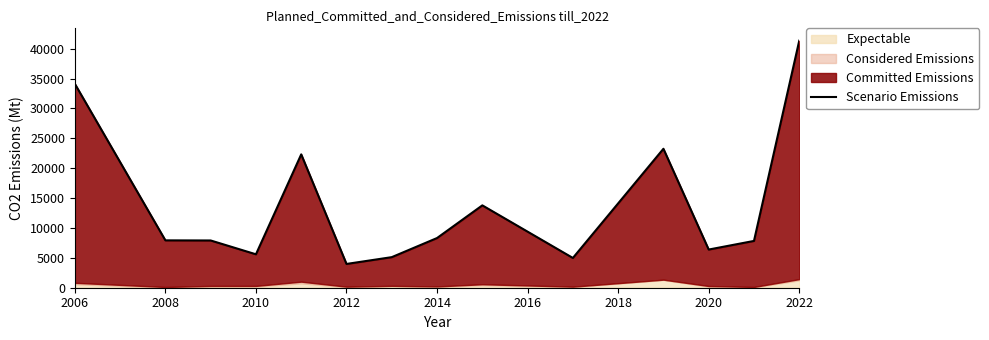

Reading left to right, what are all the values shown in this chart?

34127.3	7926.1	7907.2	5594.3	22317.4	3979.1	5116.9	8316.0	13783.5	4980.0	23252.3	6388.3	7831.8	41341.5